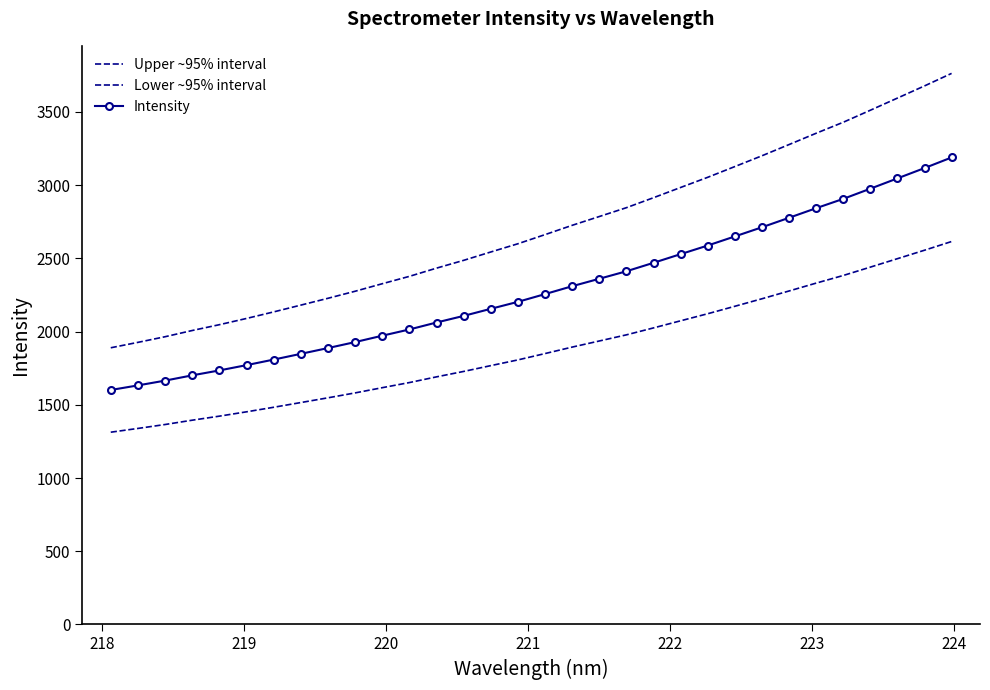

How many lines are shown in the chart?

3